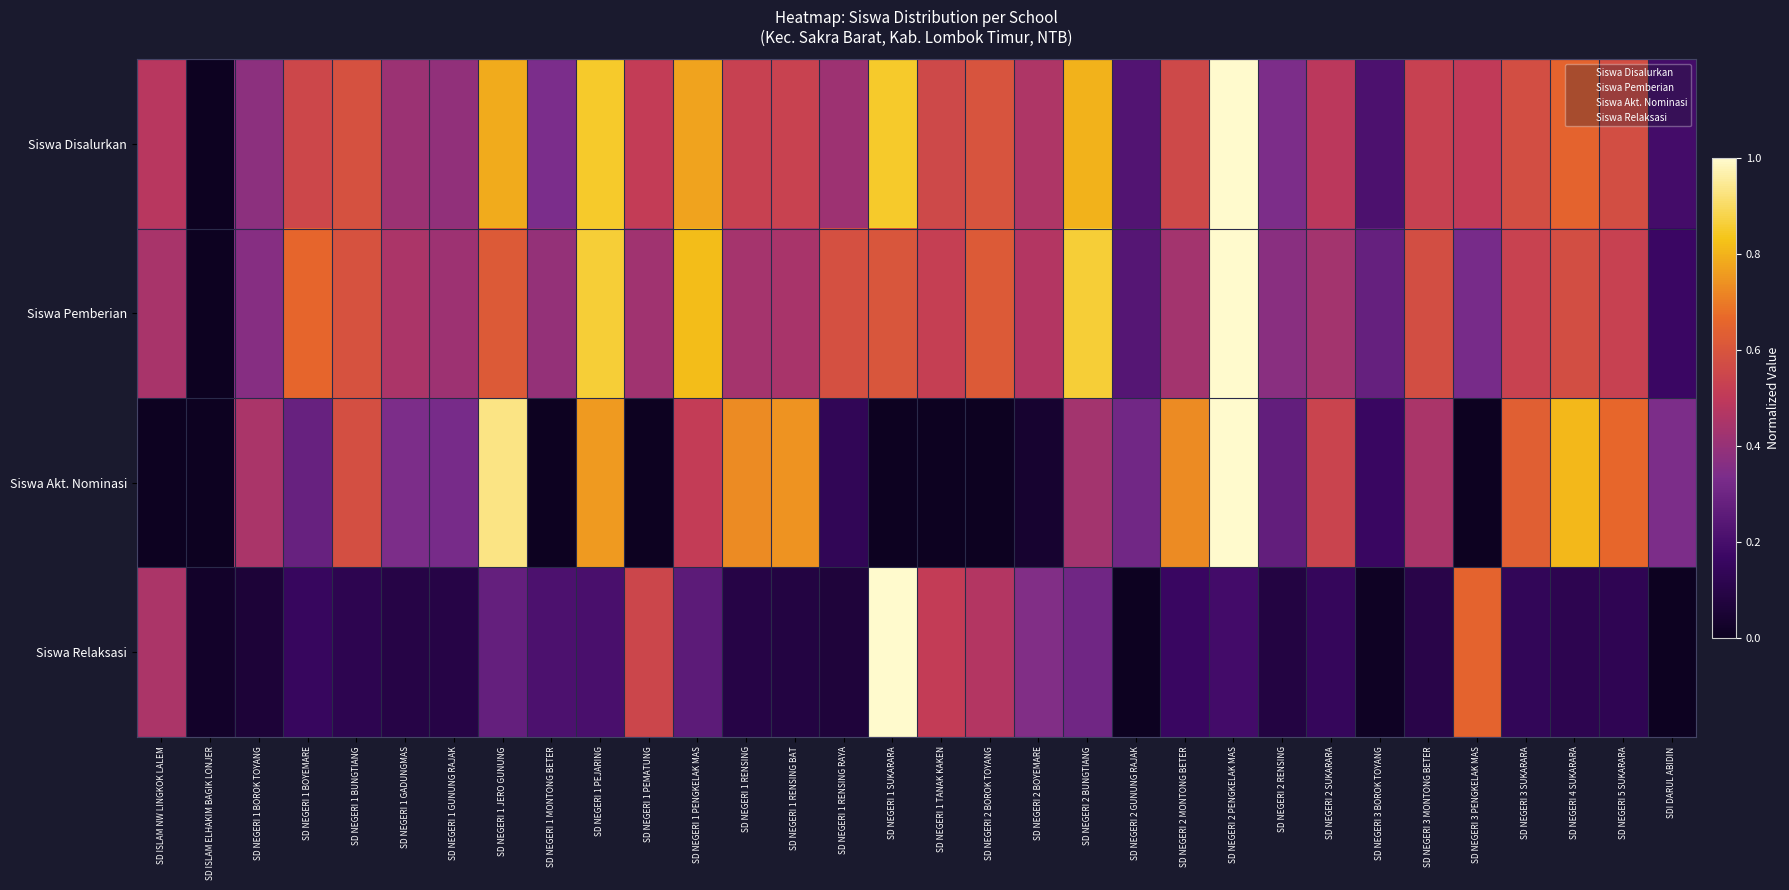

Reading left to right, extract all data points from this chart.

Siswa Disalurkan: SD ISLAM NW LINGKOK LALEM=0.5	SD ISLAM ELHAKIM BAGIK LONJER=0.0	SD NEGERI 1 BOROK TOYANG=0.4	SD NEGERI 1 BOYEMARE=0.6	SD NEGERI 1 BUNGTIANG=0.6	SD NEGERI 1 GADUNGMAS=0.4	SD NEGERI 1 GUNUNG RAJAK=0.4	SD NEGERI 1 JERO GUNUNG=0.8	SD NEGERI 1 MONTONG BETER=0.3	SD NEGERI 1 PEJARING=0.8	SD NEGERI 1 PEMATUNG=0.5	SD NEGERI 1 PENGKELAK MAS=0.8	SD NEGERI 1 RENSING=0.5	SD NEGERI 1 RENSING BAT=0.5	SD NEGERI 1 RENSING RAYA=0.4	SD NEGERI 1 SUKARARA=0.8	SD NEGERI 1 TANAK KAKEN=0.6	SD NEGERI 2 BOROK TOYANG=0.6	SD NEGERI 2 BOYEMARE=0.5	SD NEGERI 2 BUNGTIANG=0.8	SD NEGERI 2 GUNUNG RAJAK=0.2	SD NEGERI 2 MONTONG BETER=0.6	SD NEGERI 2 PENGKELAK MAS=1.0	SD NEGERI 2 RENSING=0.3	SD NEGERI 2 SUKARARA=0.5	SD NEGERI 3 BOROK TOYANG=0.2	SD NEGERI 3 MONTONG BETER=0.5	SD NEGERI 3 PENGKELAK MAS=0.5	SD NEGERI 3 SUKARARA=0.6	SD NEGERI 4 SUKARARA=0.6	SD NEGERI 5 SUKARARA=0.6	SDI DARUL ABIDIN=0.2
Siswa Pemberian: SD ISLAM NW LINGKOK LALEM=0.4	SD ISLAM ELHAKIM BAGIK LONJER=0.0	SD NEGERI 1 BOROK TOYANG=0.4	SD NEGERI 1 BOYEMARE=0.7	SD NEGERI 1 BUNGTIANG=0.6	SD NEGERI 1 GADUNGMAS=0.5	SD NEGERI 1 GUNUNG RAJAK=0.4	SD NEGERI 1 JERO GUNUNG=0.6	SD NEGERI 1 MONTONG BETER=0.4	SD NEGERI 1 PEJARING=0.9	SD NEGERI 1 PEMATUNG=0.4	SD NEGERI 1 PENGKELAK MAS=0.8	SD NEGERI 1 RENSING=0.4	SD NEGERI 1 RENSING BAT=0.4	SD NEGERI 1 RENSING RAYA=0.6	SD NEGERI 1 SUKARARA=0.6	SD NEGERI 1 TANAK KAKEN=0.5	SD NEGERI 2 BOROK TOYANG=0.6	SD NEGERI 2 BOYEMARE=0.5	SD NEGERI 2 BUNGTIANG=0.9	SD NEGERI 2 GUNUNG RAJAK=0.2	SD NEGERI 2 MONTONG BETER=0.4	SD NEGERI 2 PENGKELAK MAS=1.0	SD NEGERI 2 RENSING=0.4	SD NEGERI 2 SUKARARA=0.4	SD NEGERI 3 BOROK TOYANG=0.3	SD NEGERI 3 MONTONG BETER=0.6	SD NEGERI 3 PENGKELAK MAS=0.3	SD NEGERI 3 SUKARARA=0.5	SD NEGERI 4 SUKARARA=0.6	SD NEGERI 5 SUKARARA=0.5	SDI DARUL ABIDIN=0.2
Siswa Akt. Nominasi: SD ISLAM NW LINGKOK LALEM=0.0	SD ISLAM ELHAKIM BAGIK LONJER=0.0	SD NEGERI 1 BOROK TOYANG=0.4	SD NEGERI 1 BOYEMARE=0.3	SD NEGERI 1 BUNGTIANG=0.6	SD NEGERI 1 GADUNGMAS=0.3	SD NEGERI 1 GUNUNG RAJAK=0.3	SD NEGERI 1 JERO GUNUNG=0.9	SD NEGERI 1 MONTONG BETER=0.0	SD NEGERI 1 PEJARING=0.8	SD NEGERI 1 PEMATUNG=0.0	SD NEGERI 1 PENGKELAK MAS=0.5	SD NEGERI 1 RENSING=0.7	SD NEGERI 1 RENSING BAT=0.7	SD NEGERI 1 RENSING RAYA=0.1	SD NEGERI 1 SUKARARA=0.0	SD NEGERI 1 TANAK KAKEN=0.0	SD NEGERI 2 BOROK TOYANG=0.0	SD NEGERI 2 BOYEMARE=0.0	SD NEGERI 2 BUNGTIANG=0.4	SD NEGERI 2 GUNUNG RAJAK=0.3	SD NEGERI 2 MONTONG BETER=0.7	SD NEGERI 2 PENGKELAK MAS=1.0	SD NEGERI 2 RENSING=0.3	SD NEGERI 2 SUKARARA=0.5	SD NEGERI 3 BOROK TOYANG=0.2	SD NEGERI 3 MONTONG BETER=0.4	SD NEGERI 3 PENGKELAK MAS=0.0	SD NEGERI 3 SUKARARA=0.6	SD NEGERI 4 SUKARARA=0.8	SD NEGERI 5 SUKARARA=0.7	SDI DARUL ABIDIN=0.3
Siswa Relaksasi: SD ISLAM NW LINGKOK LALEM=0.5	SD ISLAM ELHAKIM BAGIK LONJER=0.0	SD NEGERI 1 BOROK TOYANG=0.1	SD NEGERI 1 BOYEMARE=0.2	SD NEGERI 1 BUNGTIANG=0.1	SD NEGERI 1 GADUNGMAS=0.1	SD NEGERI 1 GUNUNG RAJAK=0.1	SD NEGERI 1 JERO GUNUNG=0.3	SD NEGERI 1 MONTONG BETER=0.2	SD NEGERI 1 PEJARING=0.2	SD NEGERI 1 PEMATUNG=0.5	SD NEGERI 1 PENGKELAK MAS=0.3	SD NEGERI 1 RENSING=0.1	SD NEGERI 1 RENSING BAT=0.1	SD NEGERI 1 RENSING RAYA=0.1	SD NEGERI 1 SUKARARA=1.0	SD NEGERI 1 TANAK KAKEN=0.5	SD NEGERI 2 BOROK TOYANG=0.5	SD NEGERI 2 BOYEMARE=0.4	SD NEGERI 2 BUNGTIANG=0.3	SD NEGERI 2 GUNUNG RAJAK=0.0	SD NEGERI 2 MONTONG BETER=0.2	SD NEGERI 2 PENGKELAK MAS=0.2	SD NEGERI 2 RENSING=0.1	SD NEGERI 2 SUKARARA=0.1	SD NEGERI 3 BOROK TOYANG=0.0	SD NEGERI 3 MONTONG BETER=0.1	SD NEGERI 3 PENGKELAK MAS=0.6	SD NEGERI 3 SUKARARA=0.1	SD NEGERI 4 SUKARARA=0.1	SD NEGERI 5 SUKARARA=0.1	SDI DARUL ABIDIN=0.0